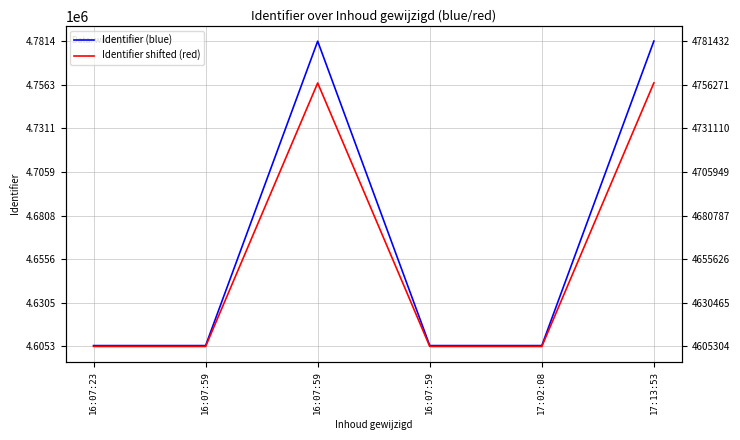

What is the label of the 1st point from the left?

16:07:23